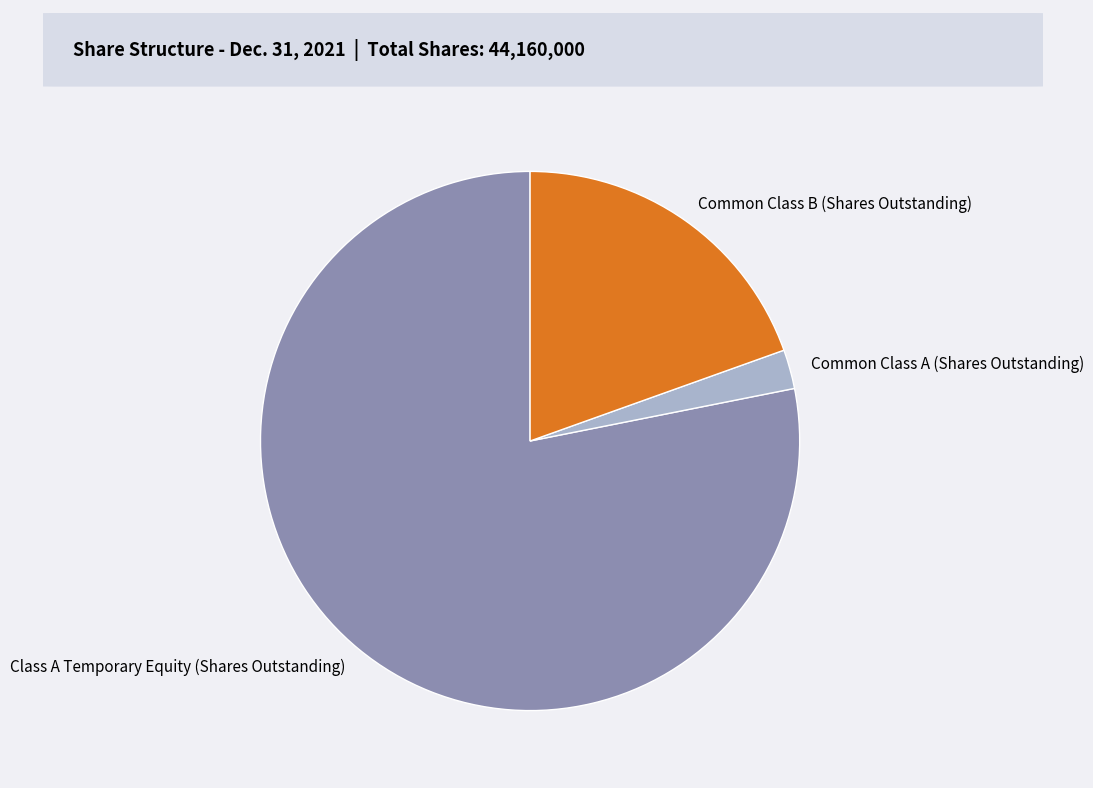

How many slices are in this pie chart?

3